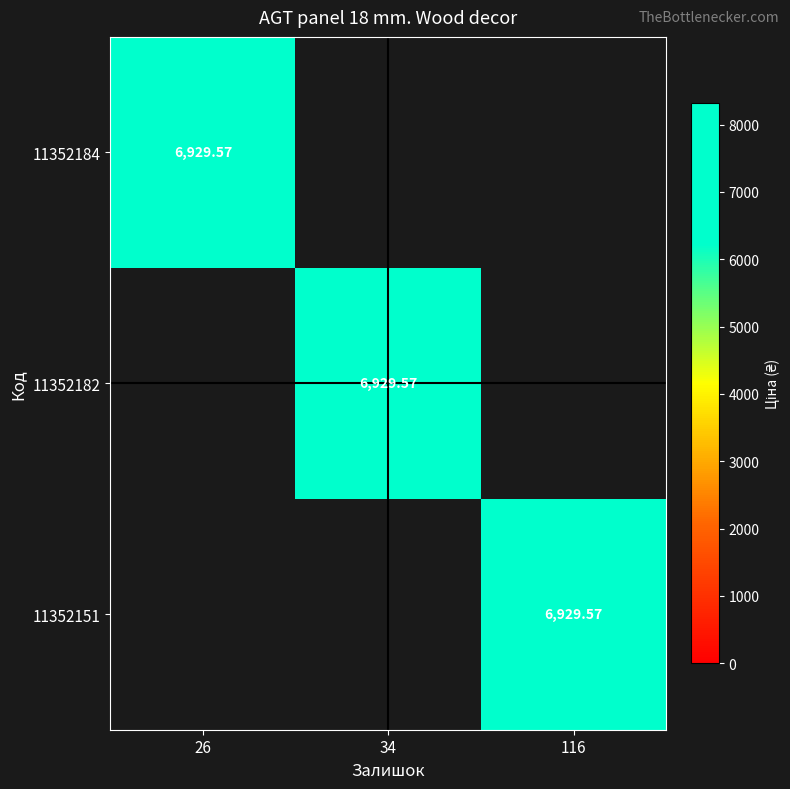

At which category is the sum across all series the highest?

26